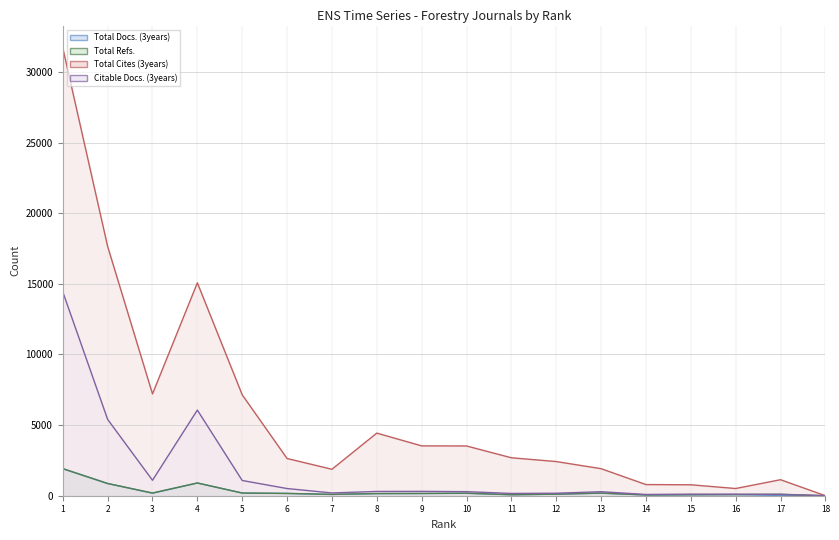

True or false: Total Refs. has a value of 91 at 14.

False